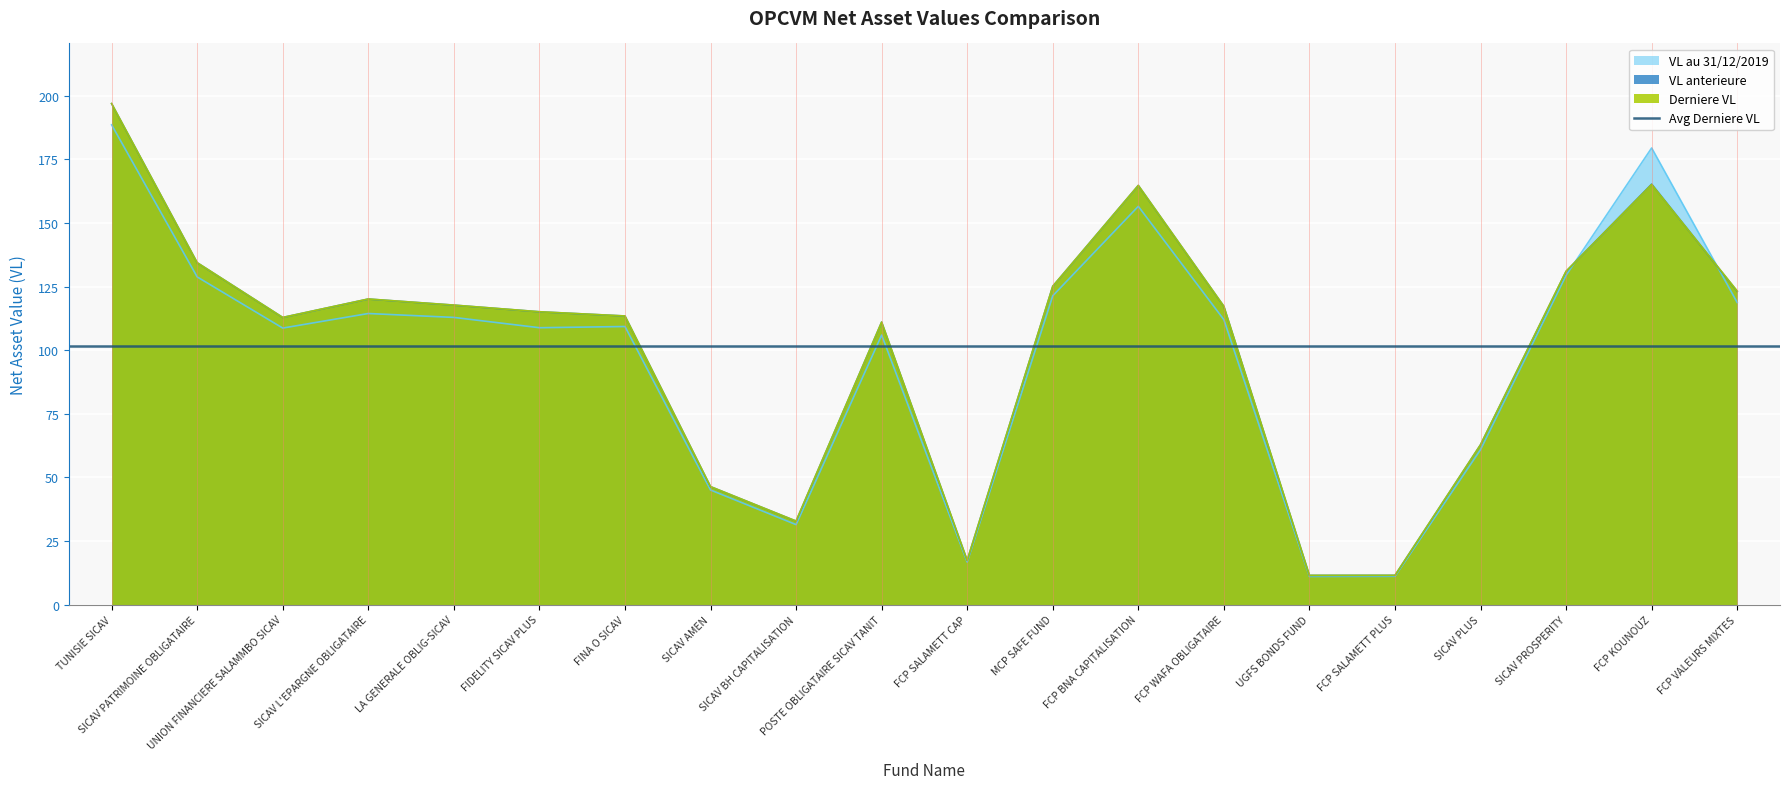

What position from the left is FCP WAFA OBLIGATAIRE?

14